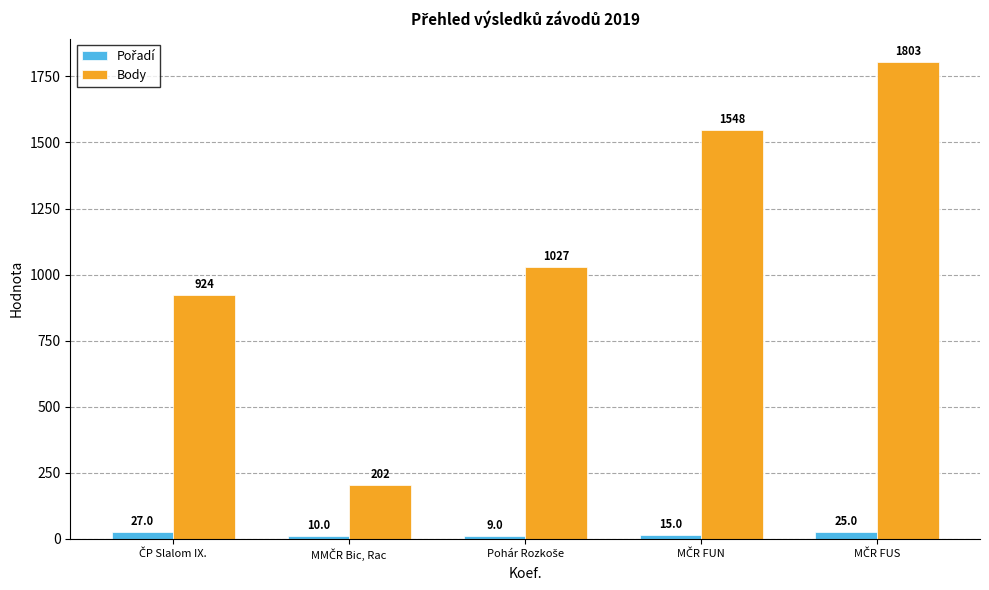

Which series has the largest range (max minus min)?

Body